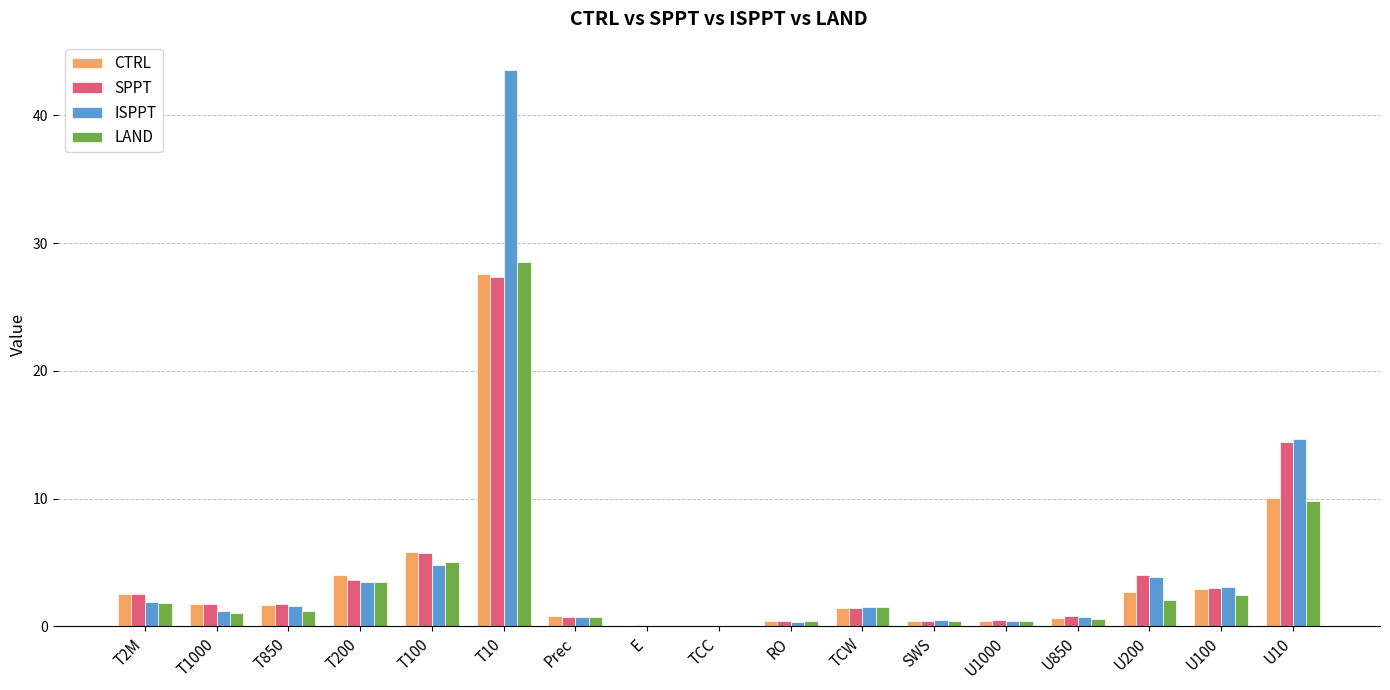

At which category does the chart reach its peak across all series?

T10